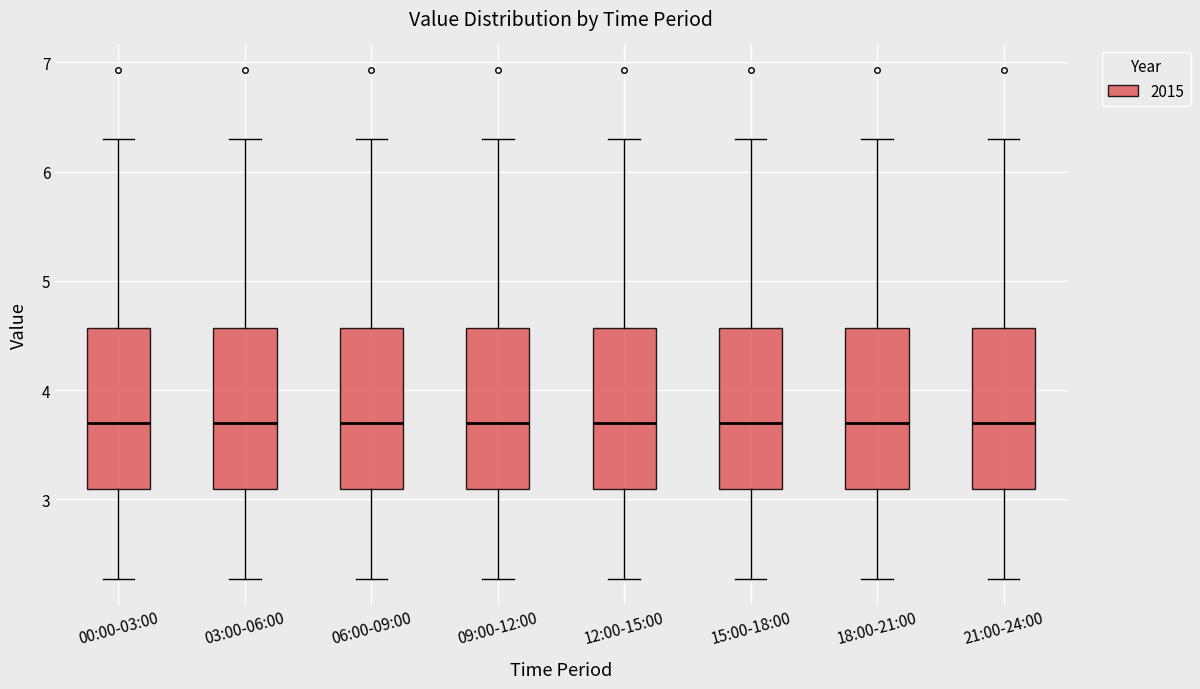

Reading left to right, transcribe this box plot: for each box, give where its median line is, the range the box spans, and where its two whiskers end, as read against the y-axis. The values are not printed on the chart, so give them approximately, as read against the axis.

00:00-03:00: median 3.7, box 3.1 to 4.6, whiskers 2.3 to 6.3
03:00-06:00: median 3.7, box 3.1 to 4.6, whiskers 2.3 to 6.3
06:00-09:00: median 3.7, box 3.1 to 4.6, whiskers 2.3 to 6.3
09:00-12:00: median 3.7, box 3.1 to 4.6, whiskers 2.3 to 6.3
12:00-15:00: median 3.7, box 3.1 to 4.6, whiskers 2.3 to 6.3
15:00-18:00: median 3.7, box 3.1 to 4.6, whiskers 2.3 to 6.3
18:00-21:00: median 3.7, box 3.1 to 4.6, whiskers 2.3 to 6.3
21:00-24:00: median 3.7, box 3.1 to 4.6, whiskers 2.3 to 6.3